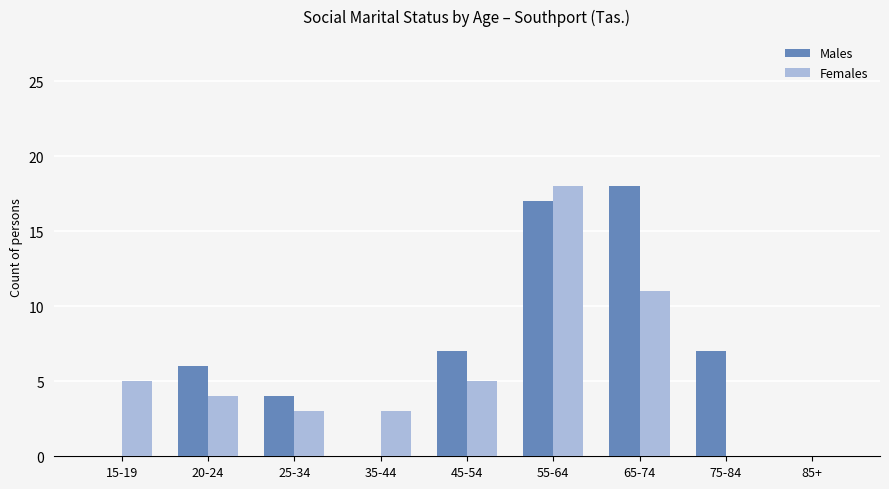

What is the sum of all Males values?

59